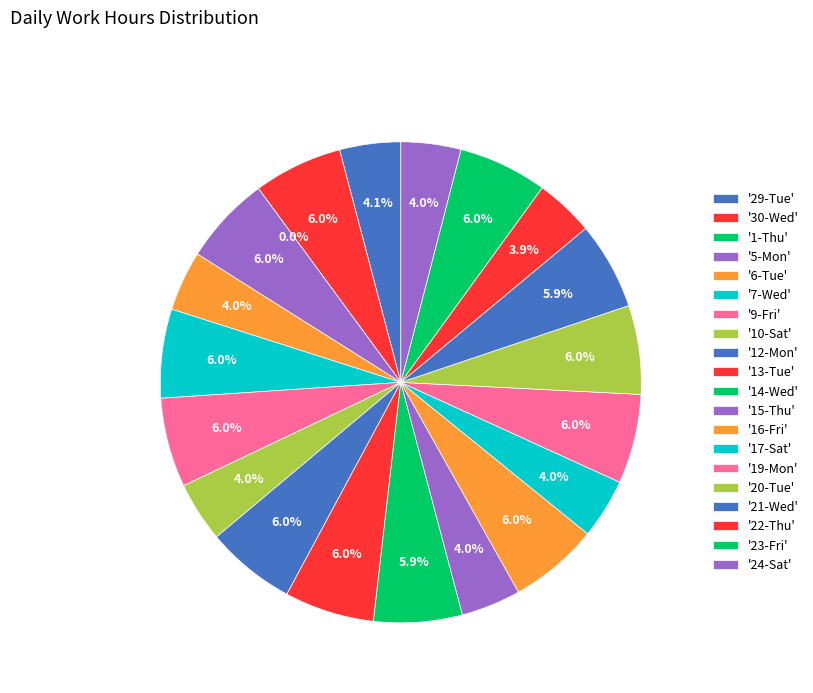

What percentage is NOT represented by 16-Fri?

94.0%